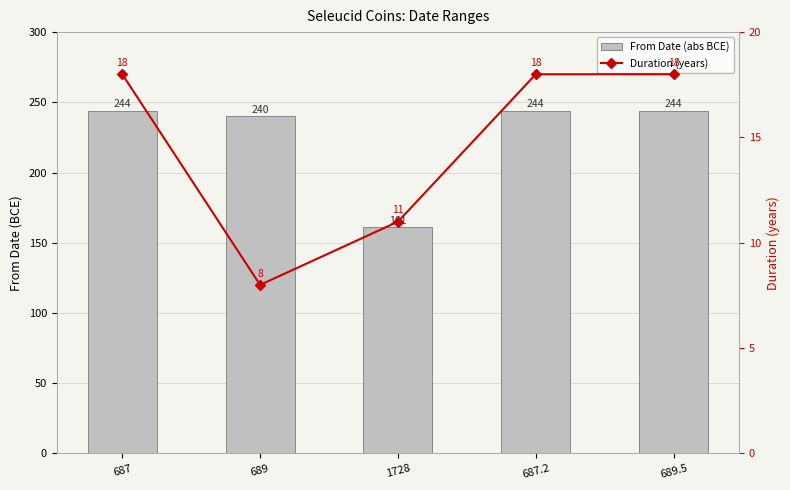

What is the spread (max minus min) of values at 1728?

150